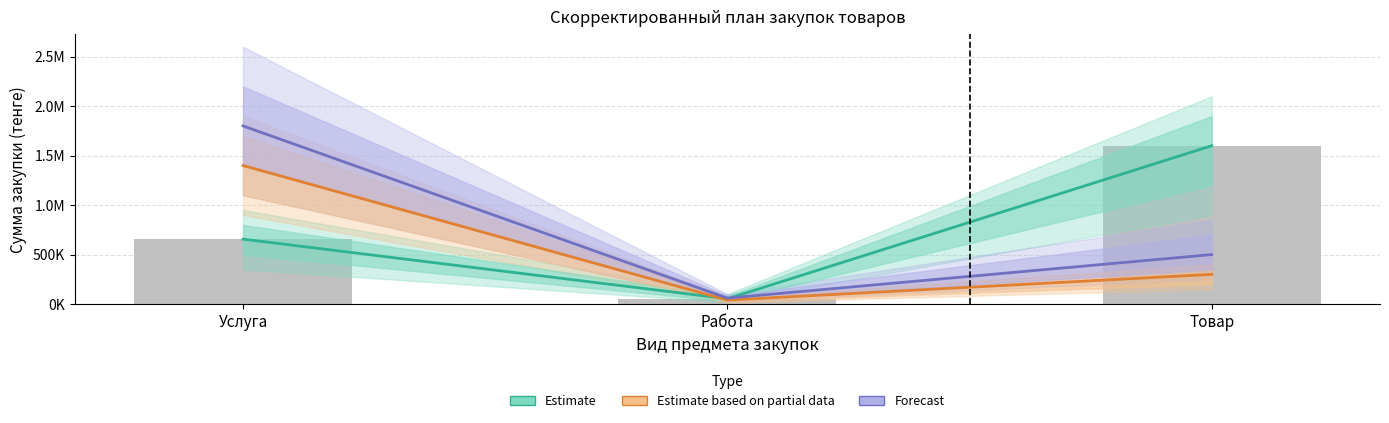

Which label corresponds to the smallest value in the chart?

Работа